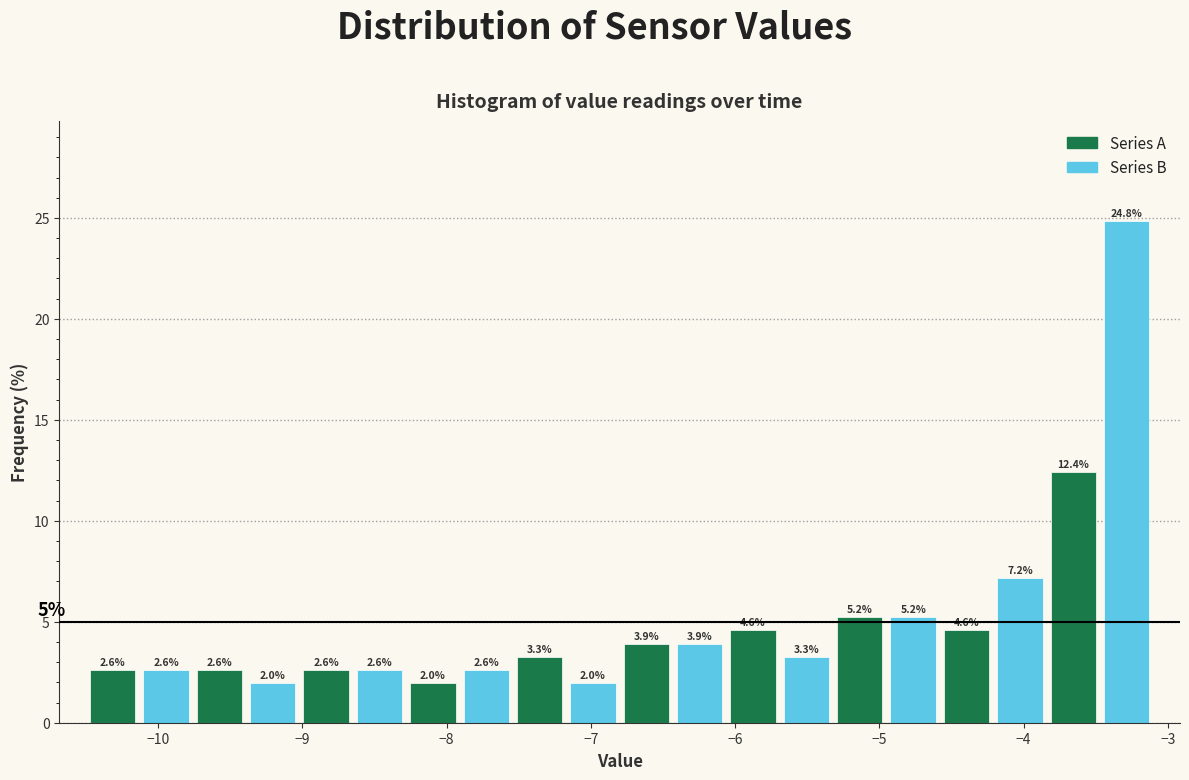

Read against the x-axis, roughly where is the centre of the tallest bar?

-3.3